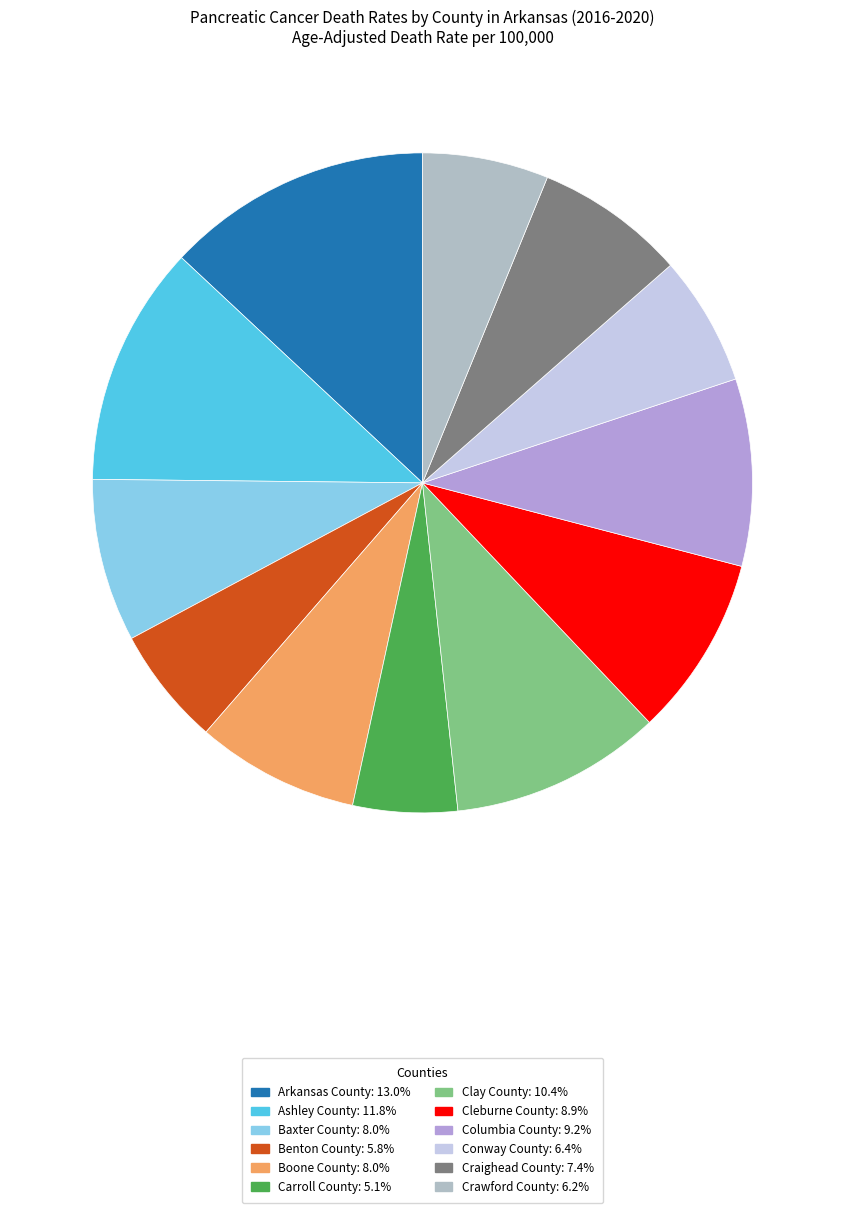

Is the sum of Baxter County and Benton County greater than half?

No